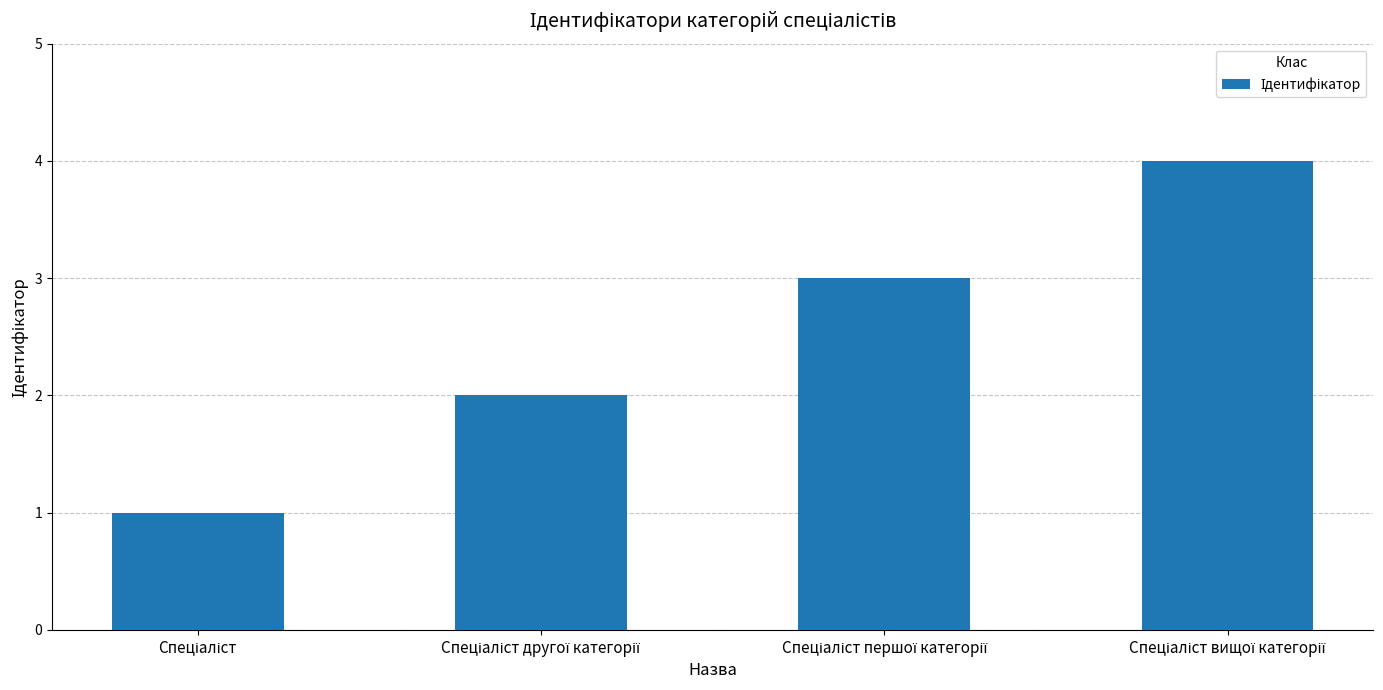

What is the difference between the maximum and minimum values?

3